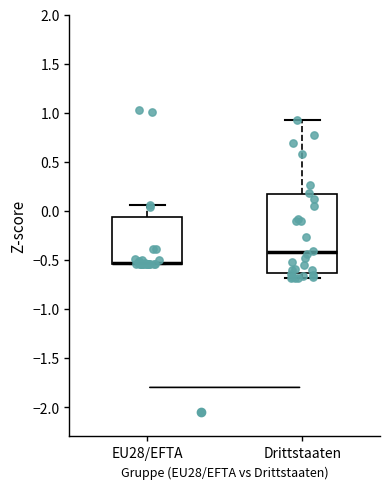

Where is the lower edge of the box for Drittstaaten on the y-axis? The values are not printed on the chart, so give them approximately, as read against the axis.

-0.65